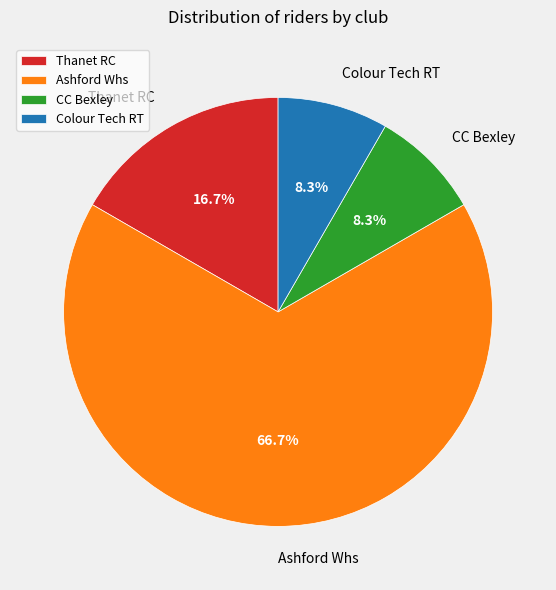

To the nearest percent, what is the average slice percentage?

25%